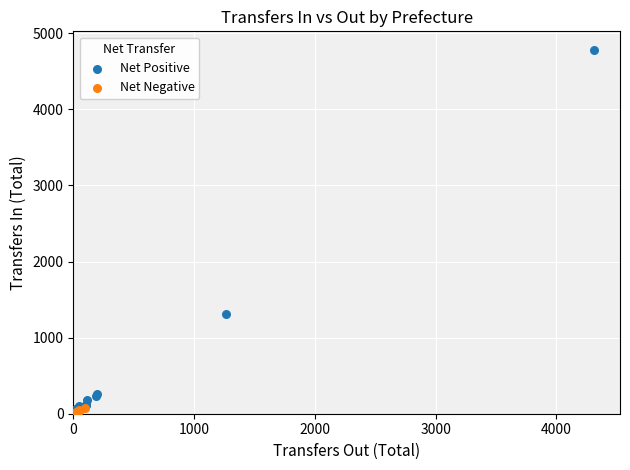

Which series has the largest Y range (max minus min)?

Net Positive